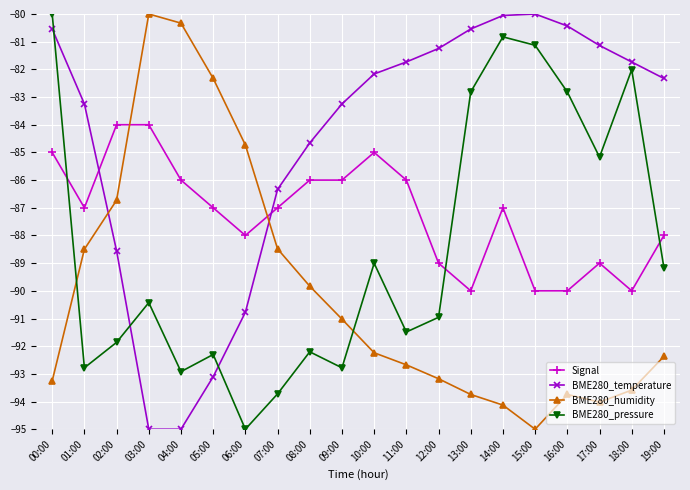

Rank the series by their average value, from lowest to highest.

BME280_humidity, BME280_pressure, Signal, BME280_temperature